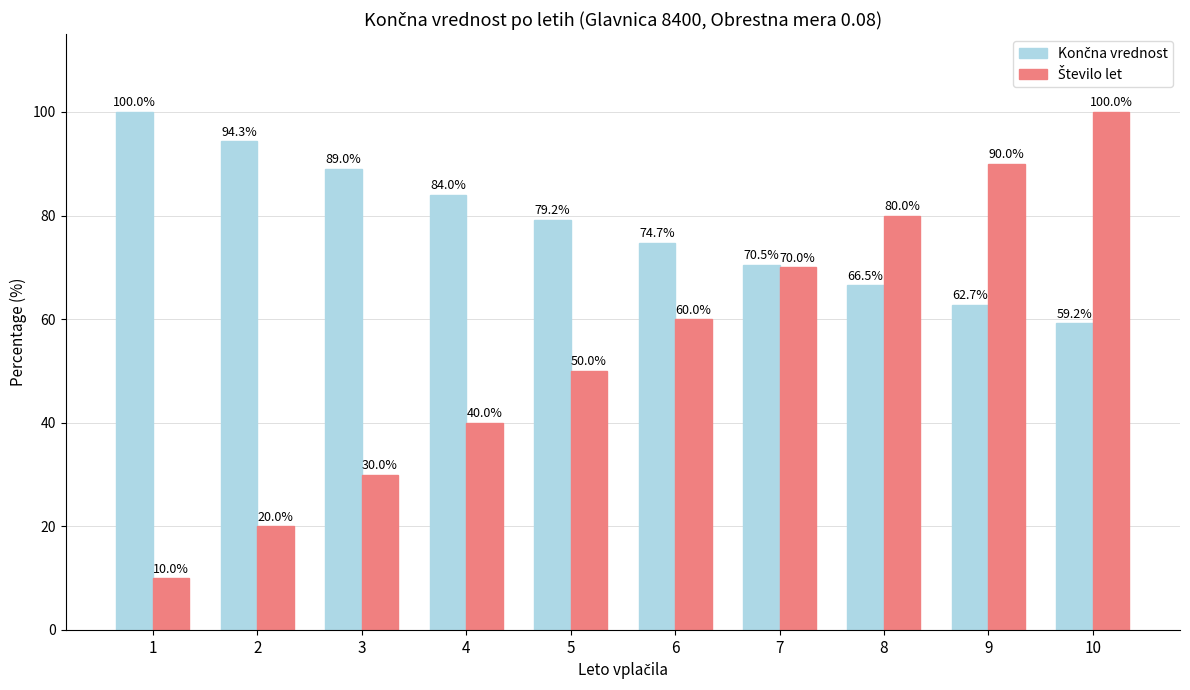

At how many categories does at least one series exceed 13?

10